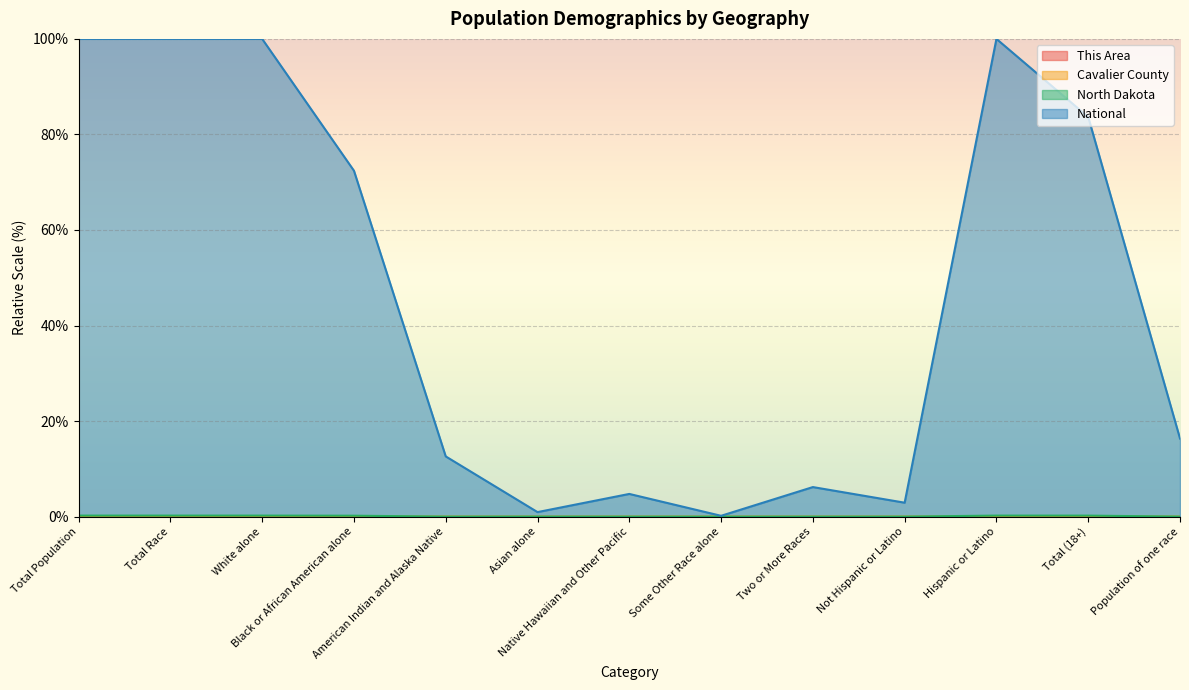

Which series has the widest spread of values?

National